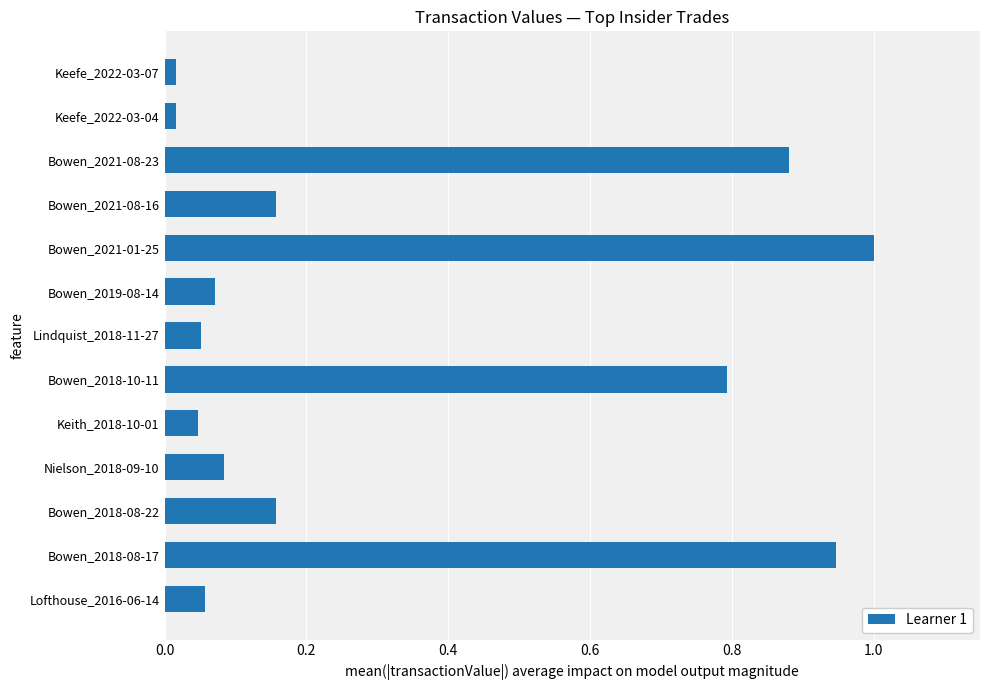

Is it true that the value at Bowen_2018-10-11 is 0.2?

False